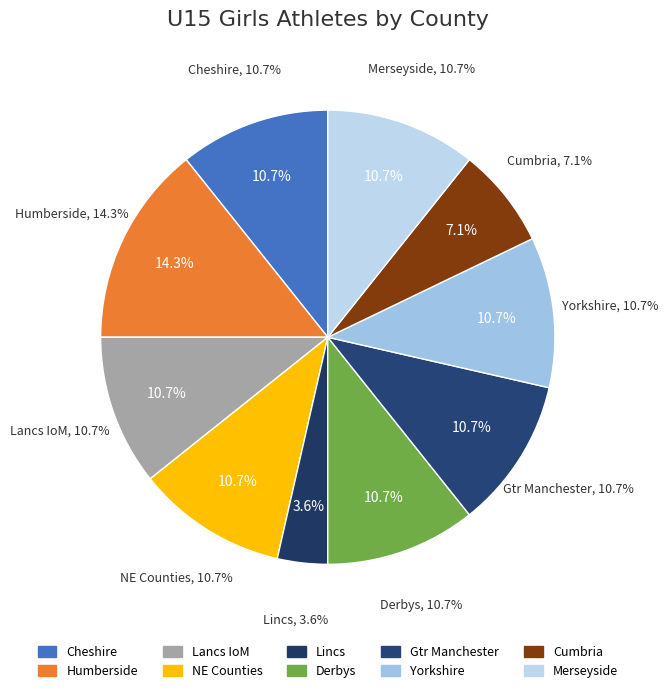

Does any single category account for the majority?

No